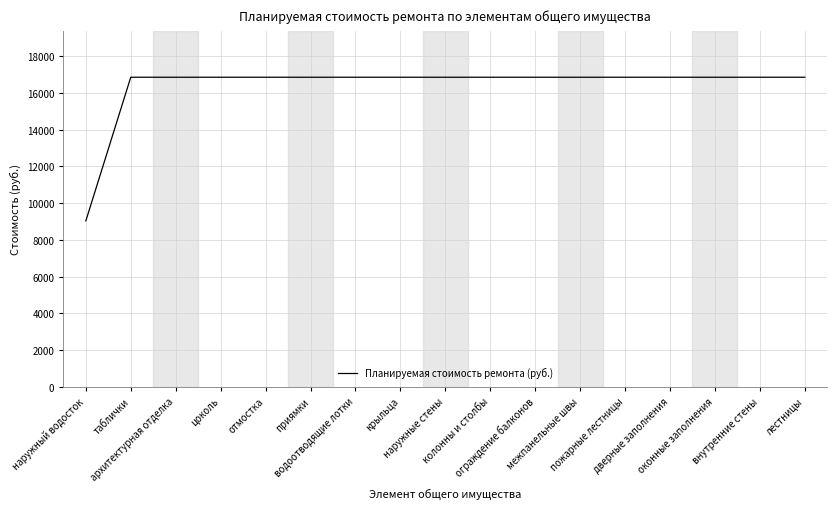

What is the difference between the maximum and minimum values?

7817.0